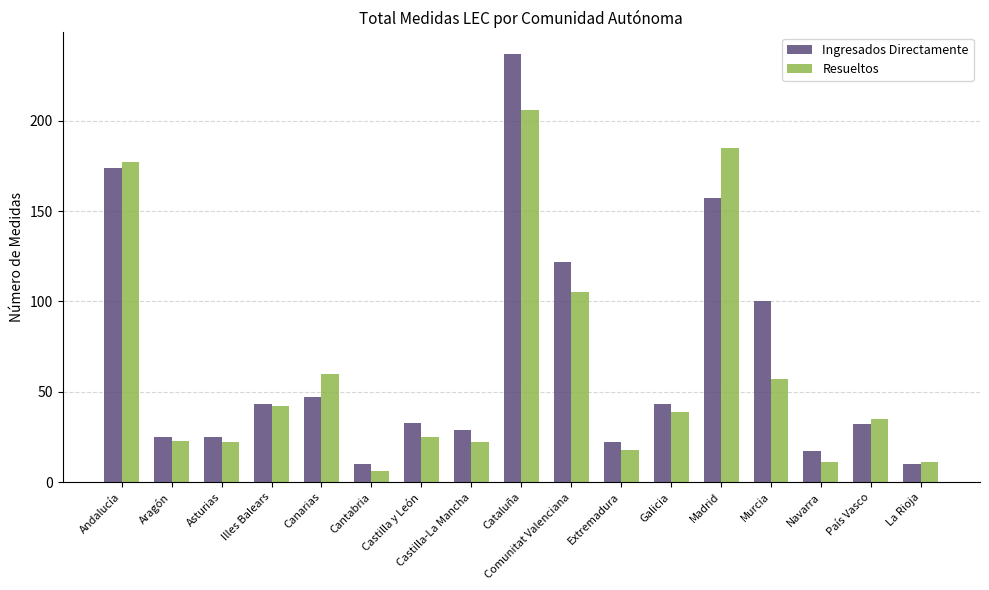

Reading right to left, extract all data points from this chart.

Ingresados Directamente: 10	32	17	100	157	43	22	122	237	29	33	10	47	43	25	25	174
Resueltos: 11	35	11	57	185	39	18	105	206	22	25	6	60	42	22	23	177